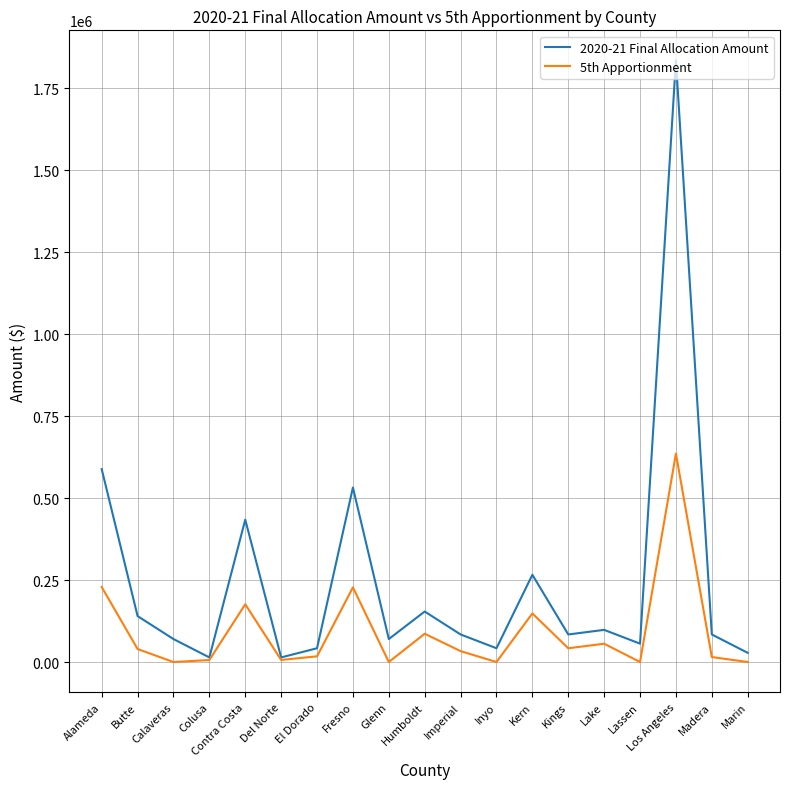

At how many categories does at least one series exceed 677714?

1